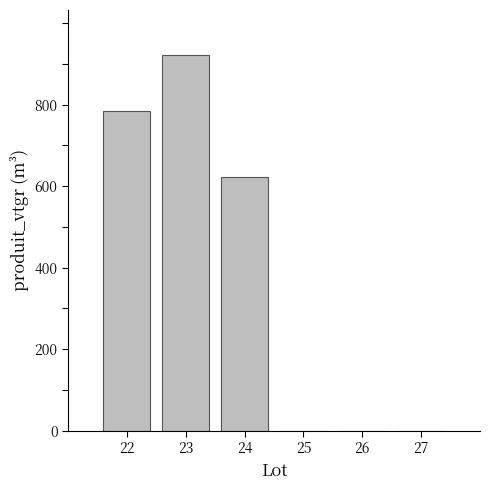

The chart shows a value of 581.1 at 26. True or false?

False